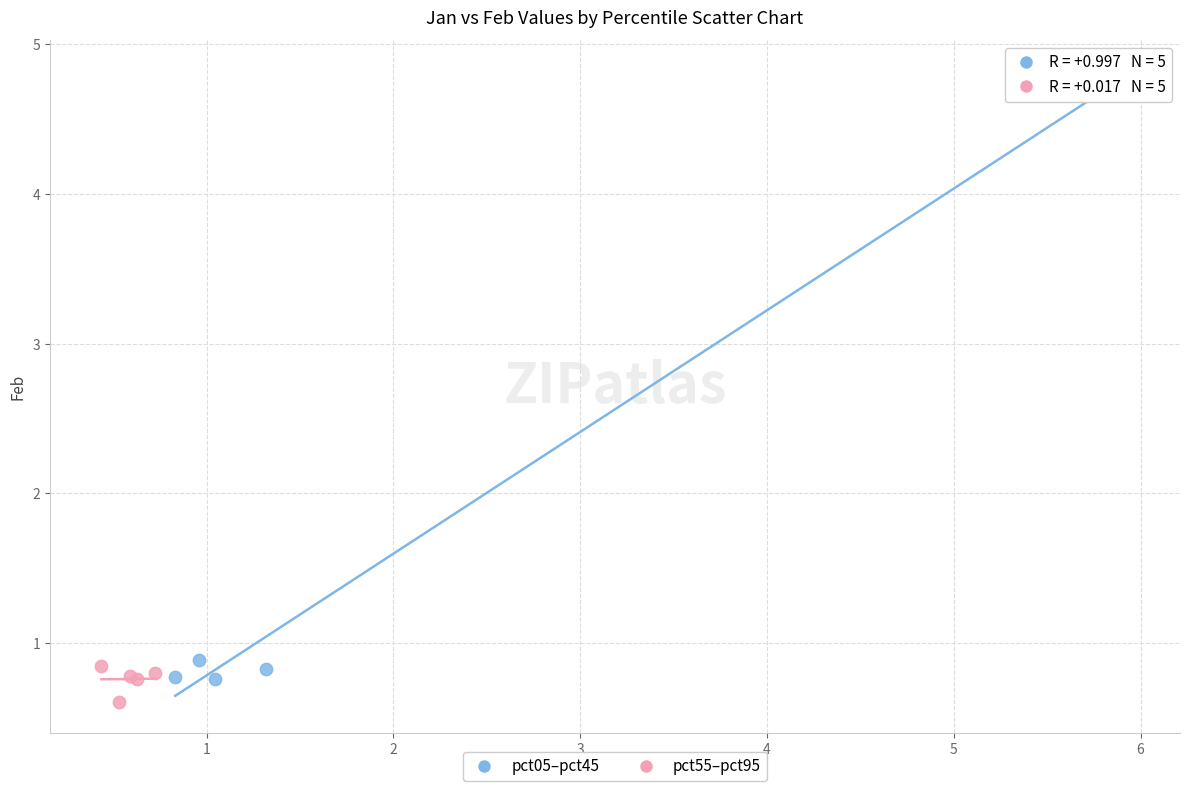

Which series has the largest Y range (max minus min)?

pct05–pct45